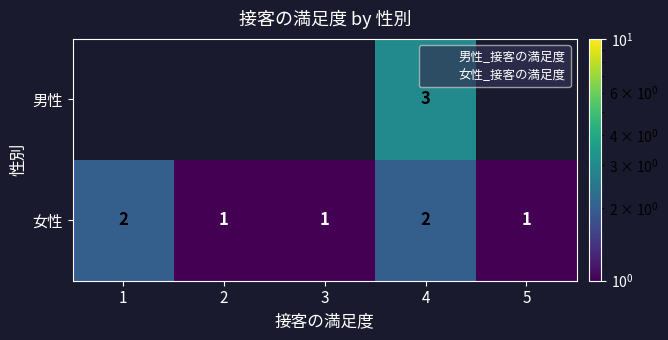

Rank the series at 3 from lowest to highest value.

男性, 女性